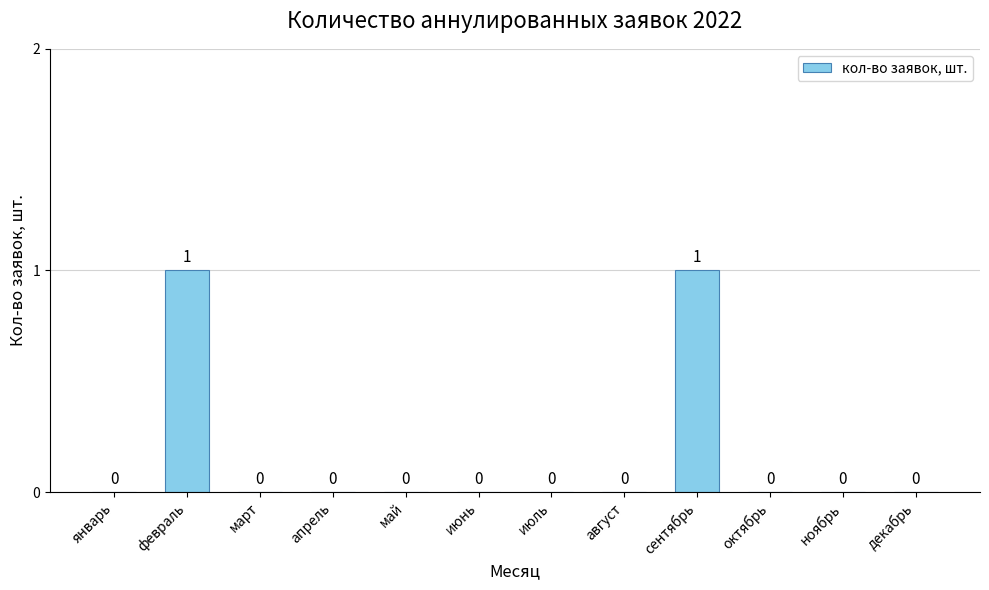

The chart shows a value of 0 at январь. True or false?

True